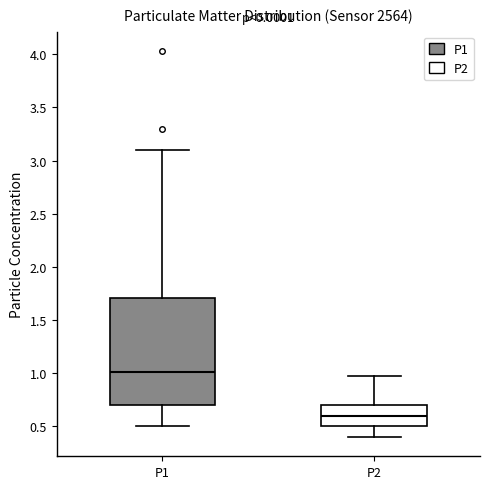

Which box has the highest median line?

P1